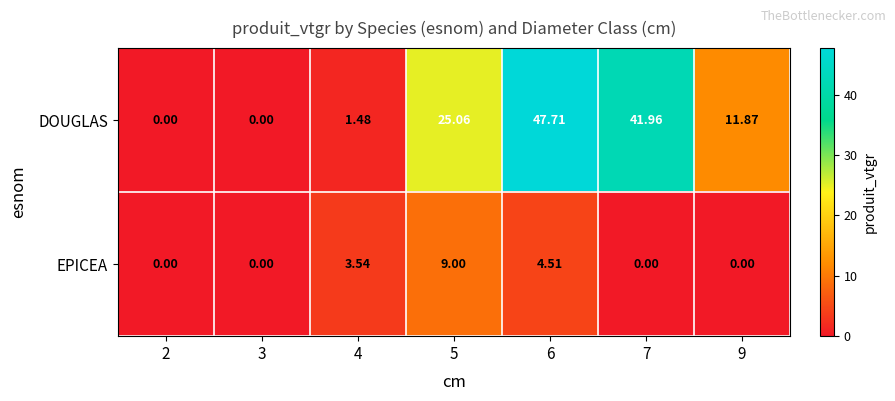

How many series are shown in this chart?

2